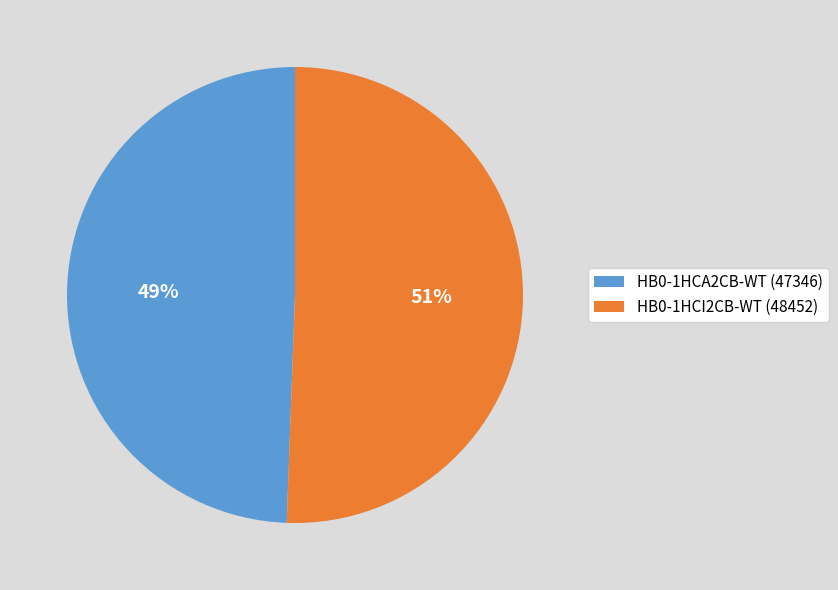

Is the sum of HB0-1HCI2CB-WT (48452) and HB0-1HCA2CB-WT (47346) greater than half?

Yes